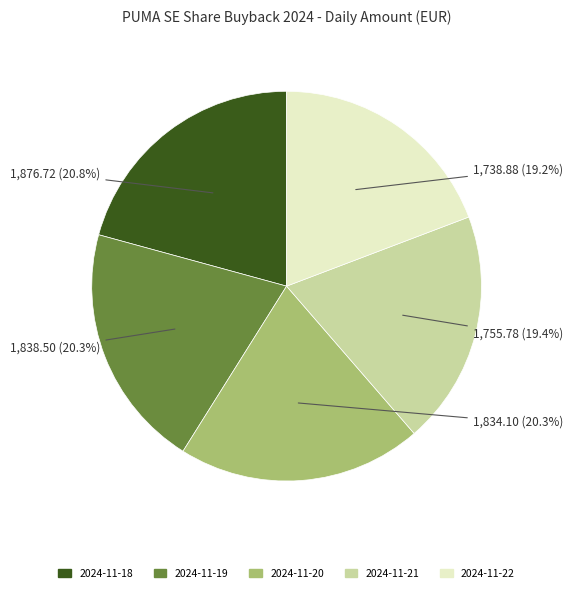

Is there any slice that represents more than half of the pie?

No